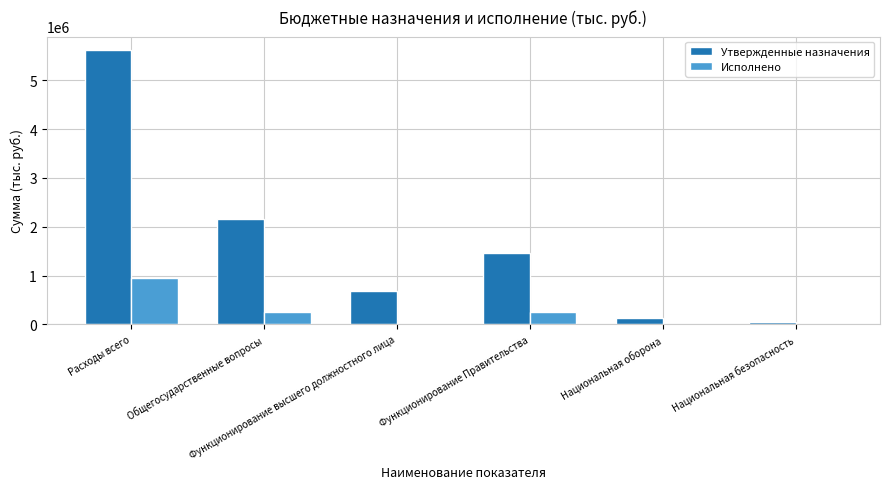

Is it true that Утвержденные назначения equals 9361723.1 at Расходы всего?

False